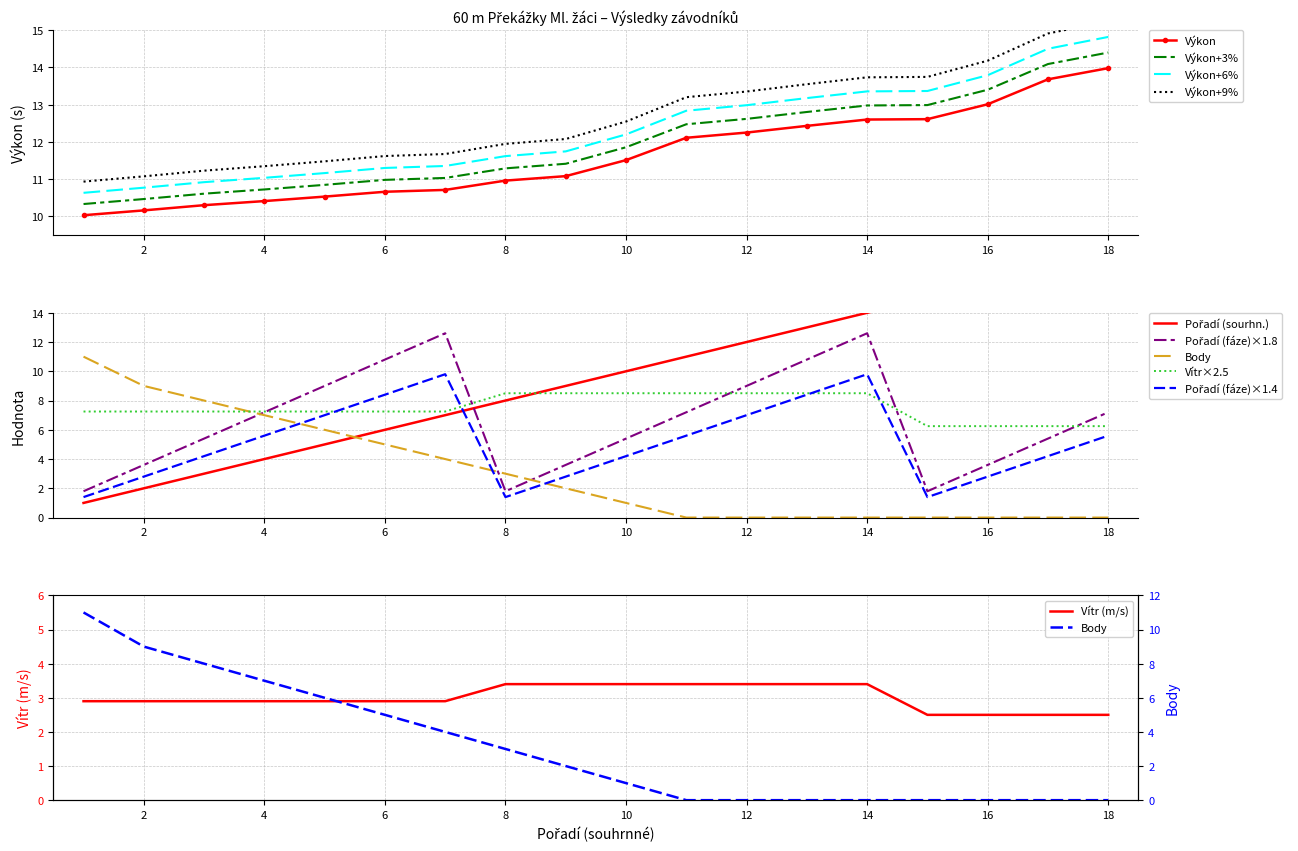

What is the lowest value of the Výkon+6% series?

10.6